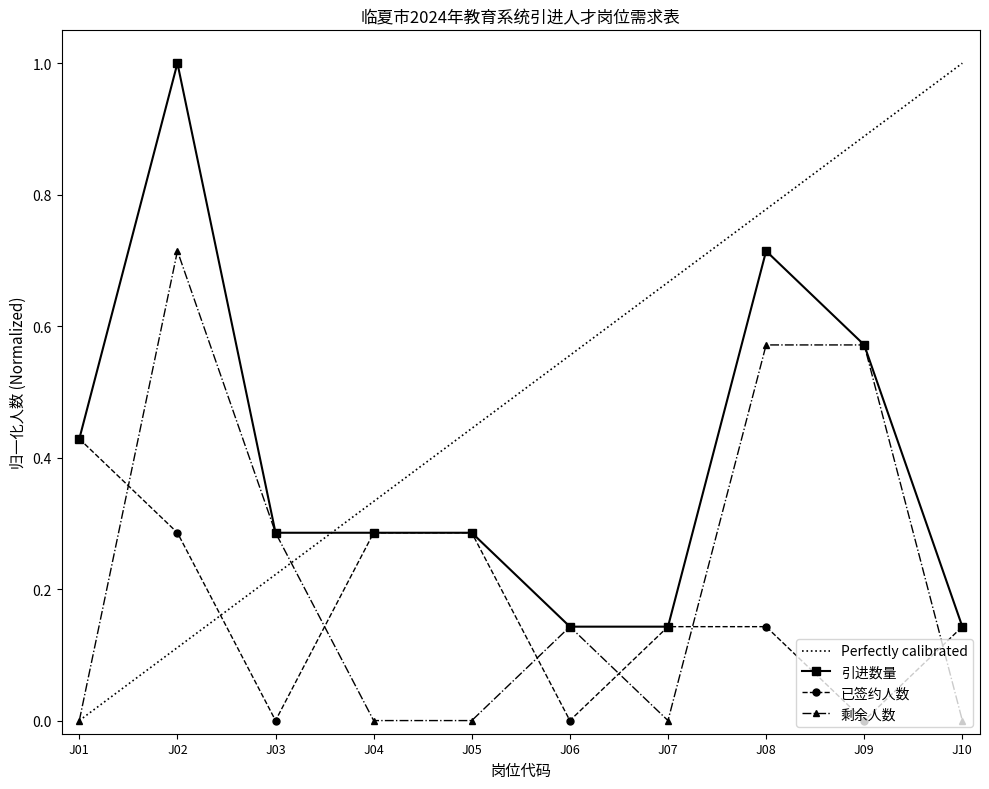

Which series has the largest total across all categories?

引进数量